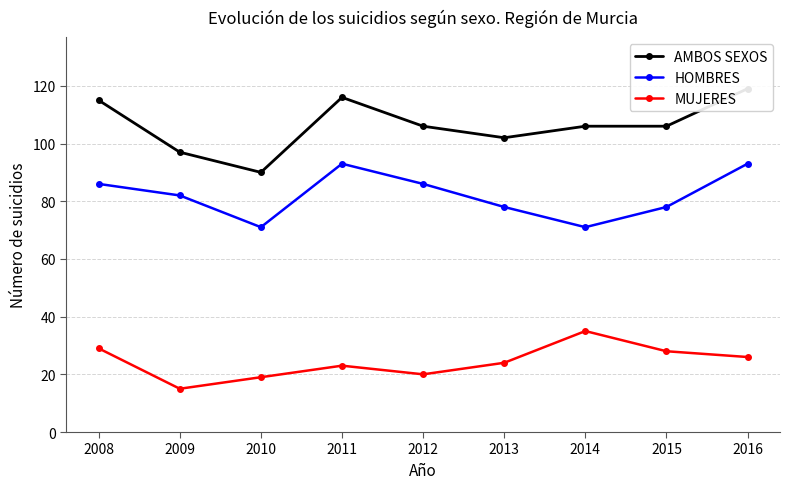

True or false: HOMBRES and MUJERES cross at least once.

False